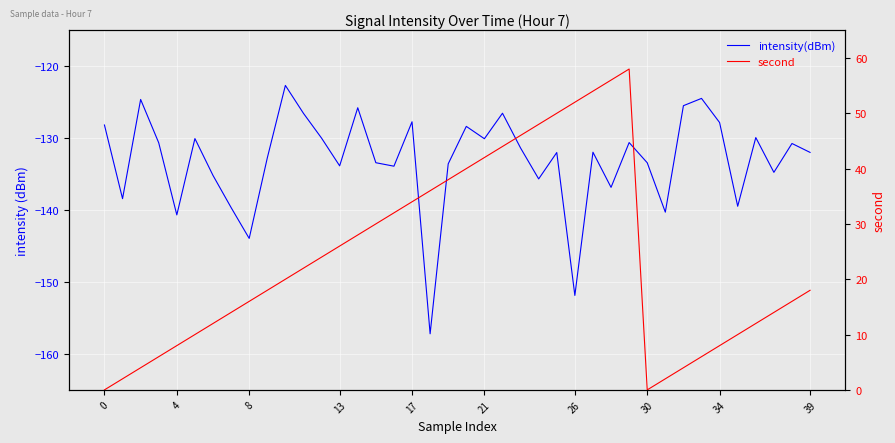

What is the maximum value shown in the chart?

58.0